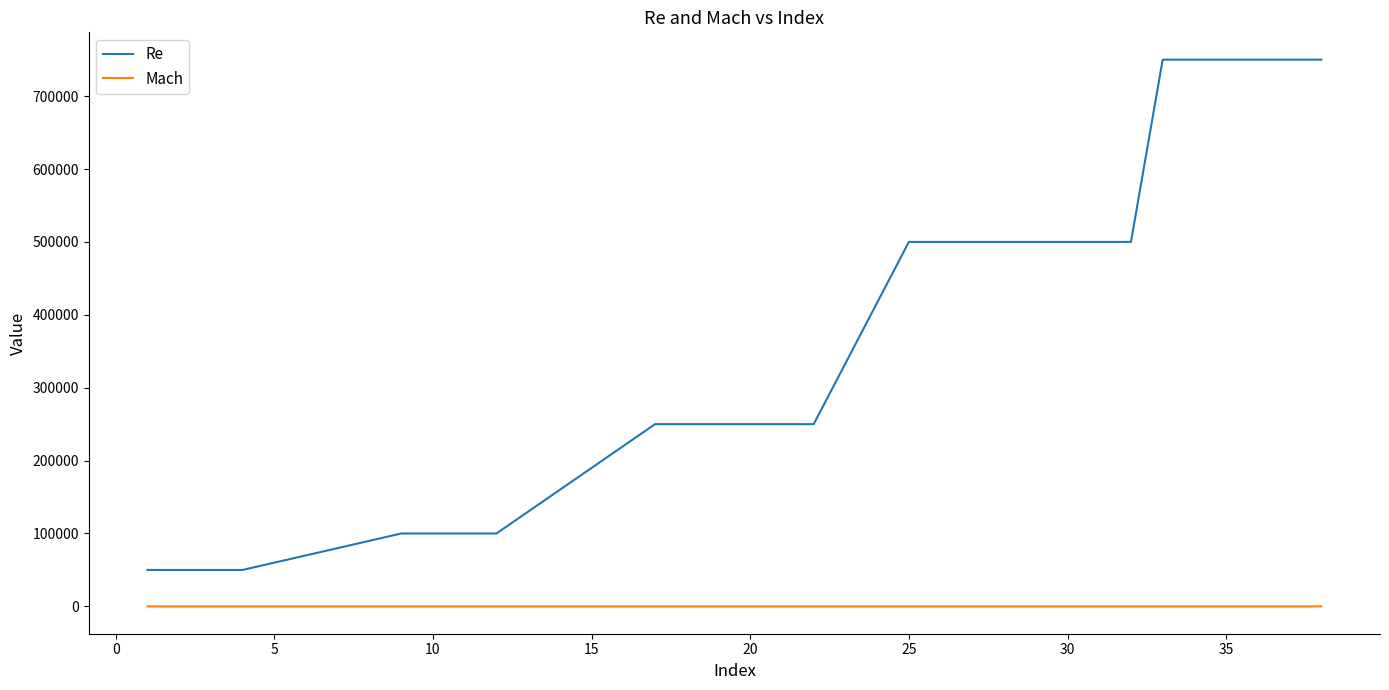

Which series has the largest total across all categories?

Re